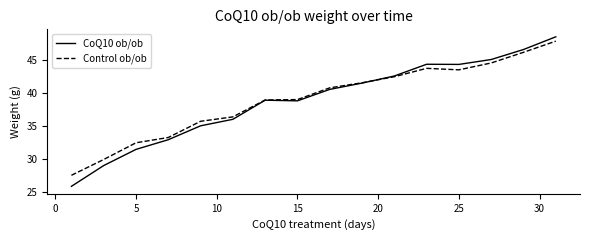

What is the minimum value shown in the chart?

25.8